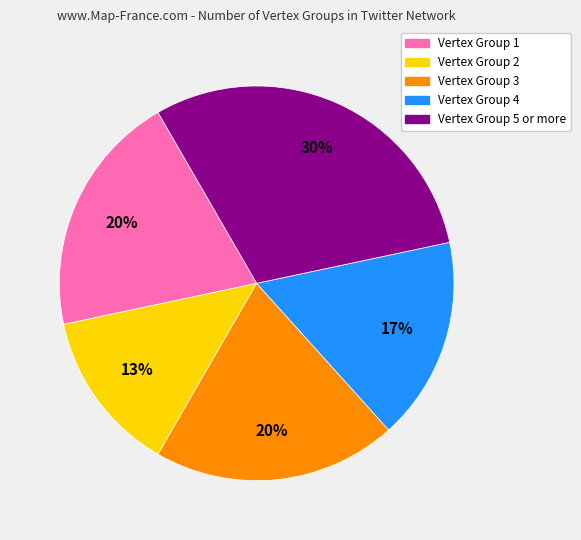

Which slice is the smallest?

Vertex Group 2